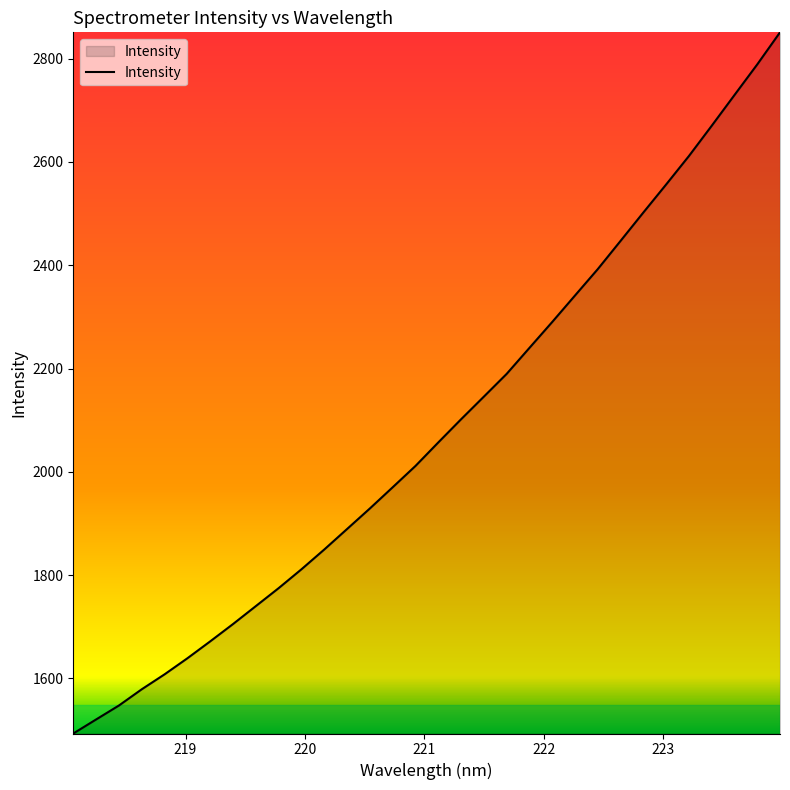

What is the maximum value shown in the chart?

2851.0